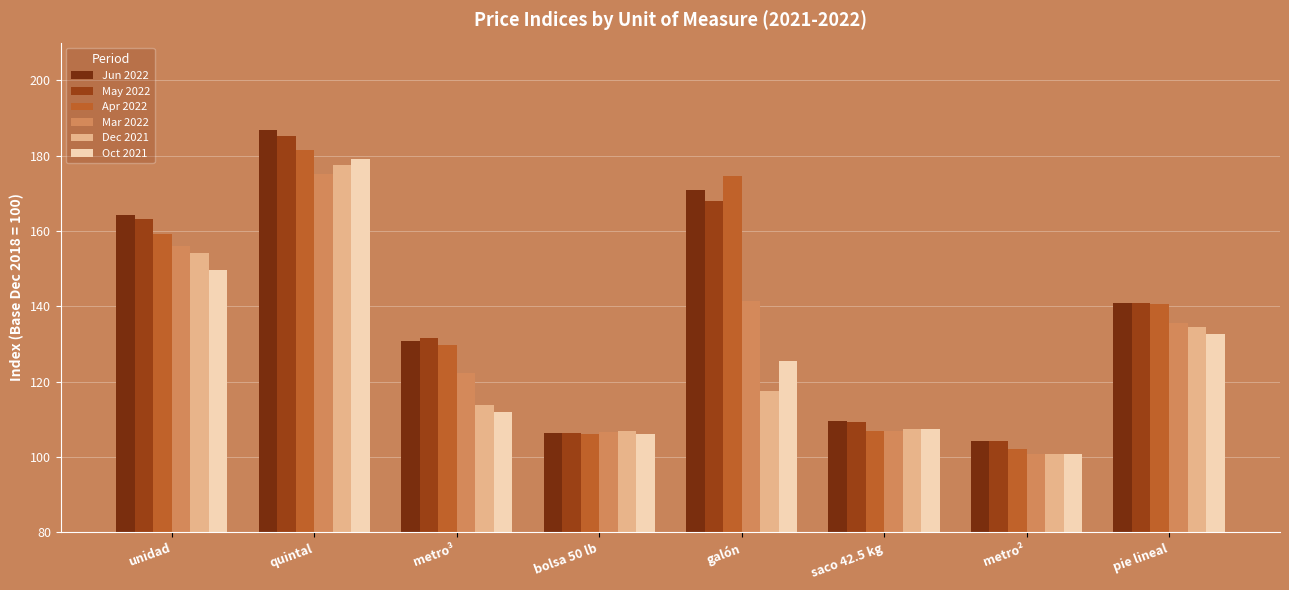

List the series in order of their peak value, lowest first.

Mar 2022, Dec 2021, Oct 2021, Apr 2022, May 2022, Jun 2022